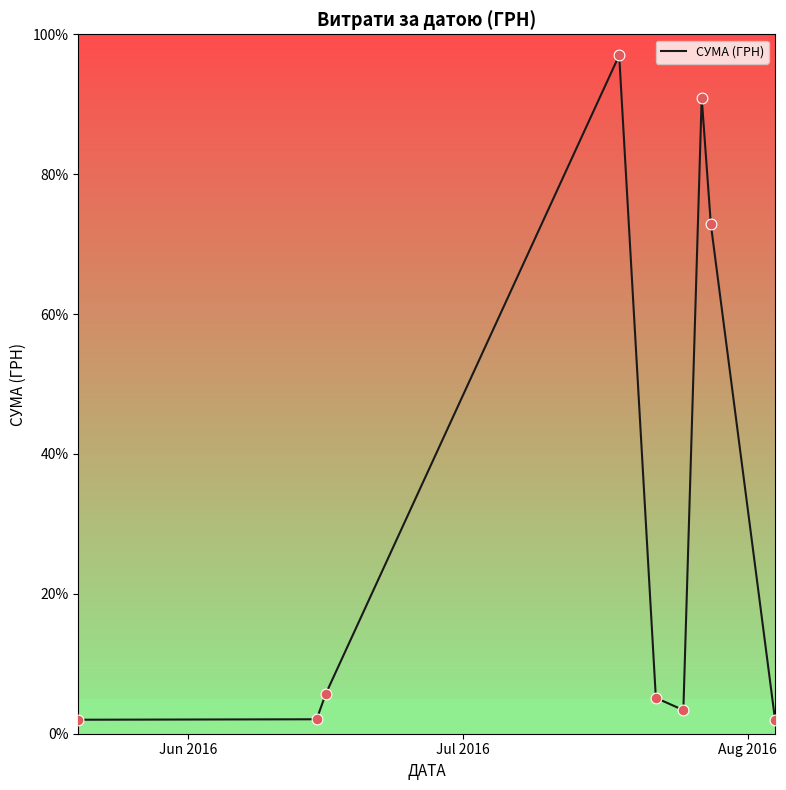

What is the smallest value displayed?

2.0